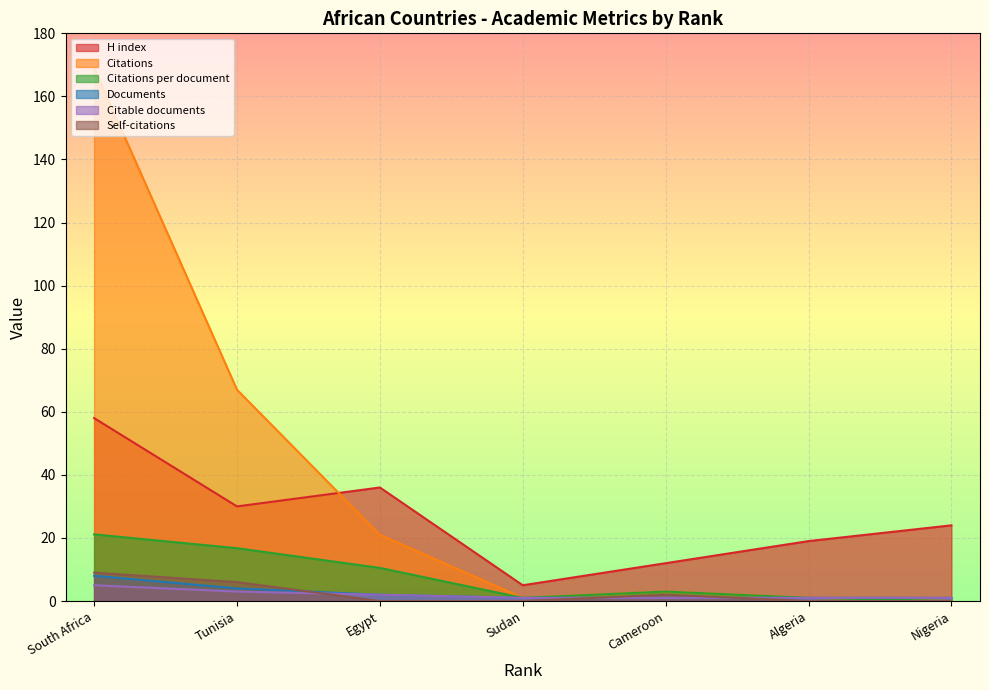

Does the chart display data point markers on the line(s)?

No